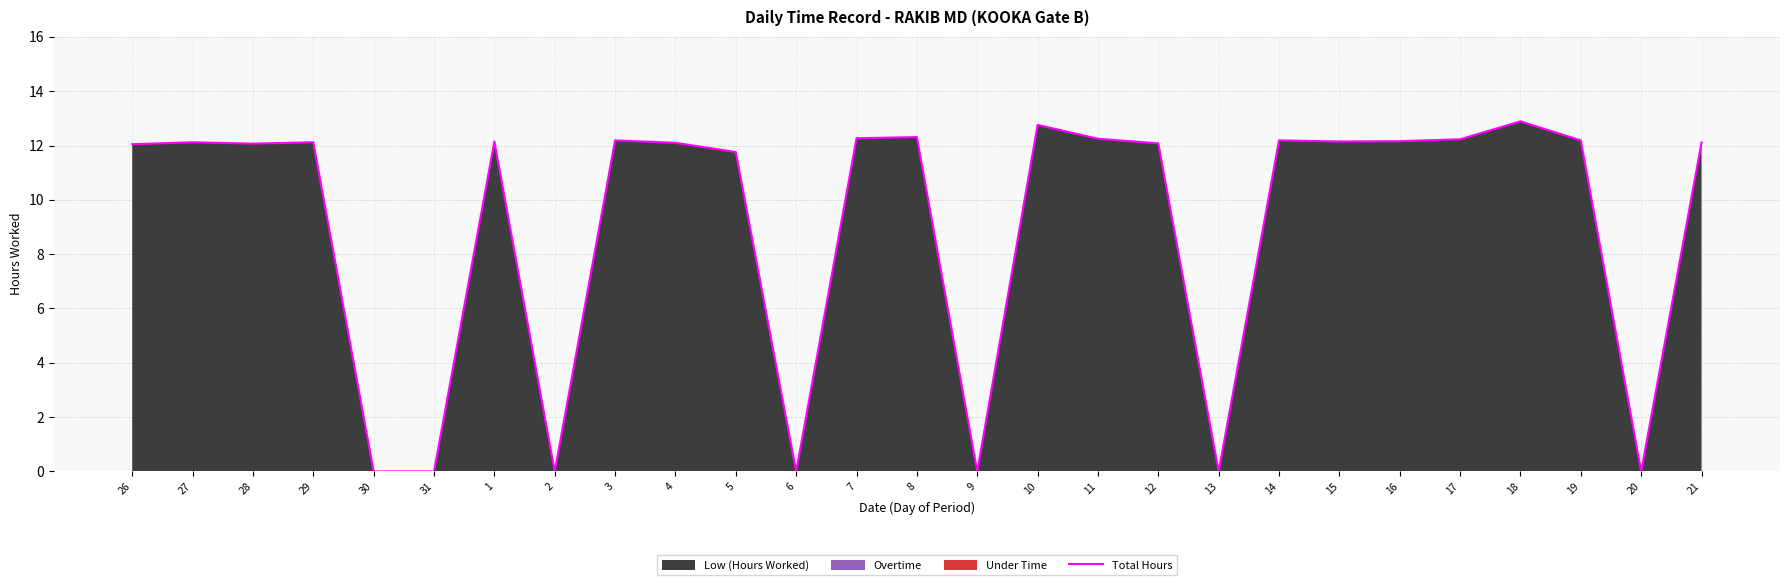

The chart shows a value of 12.2 at 16. True or false?

True